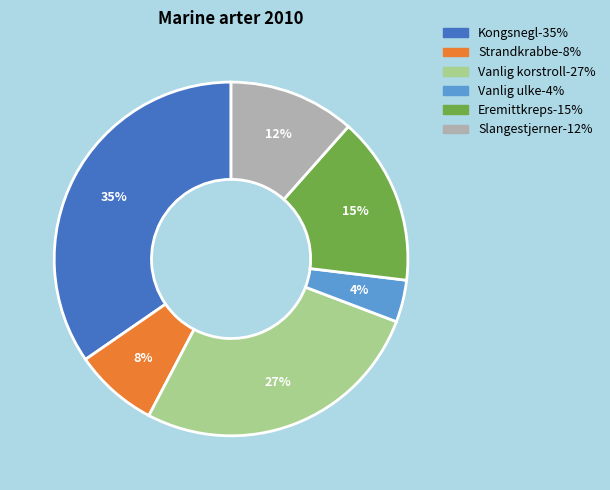

Is Strandkrabbe the majority of the pie?

No